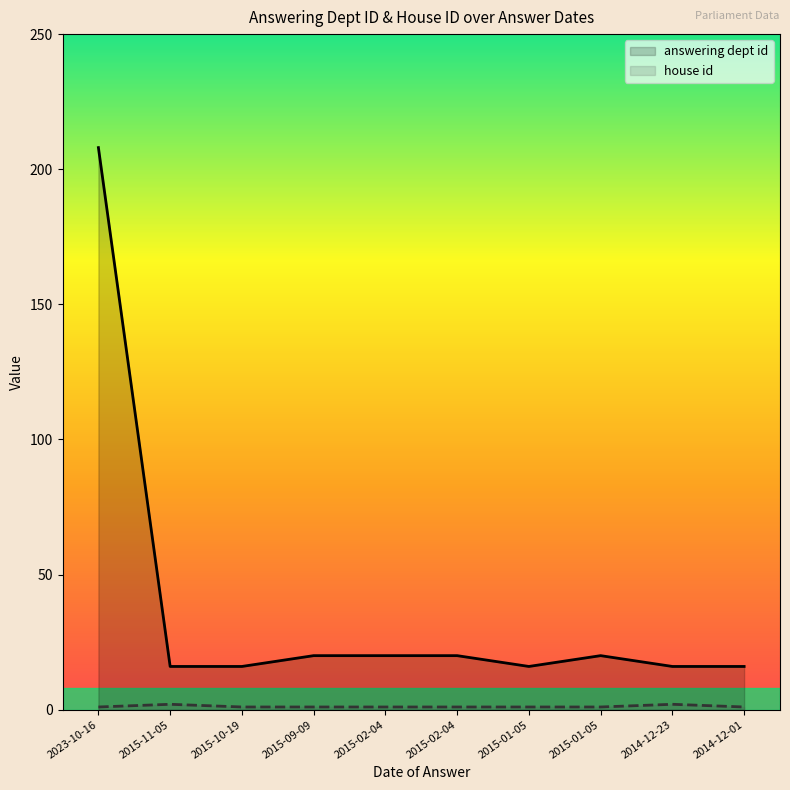

What is the label of the 9th point from the left?

2014-12-23